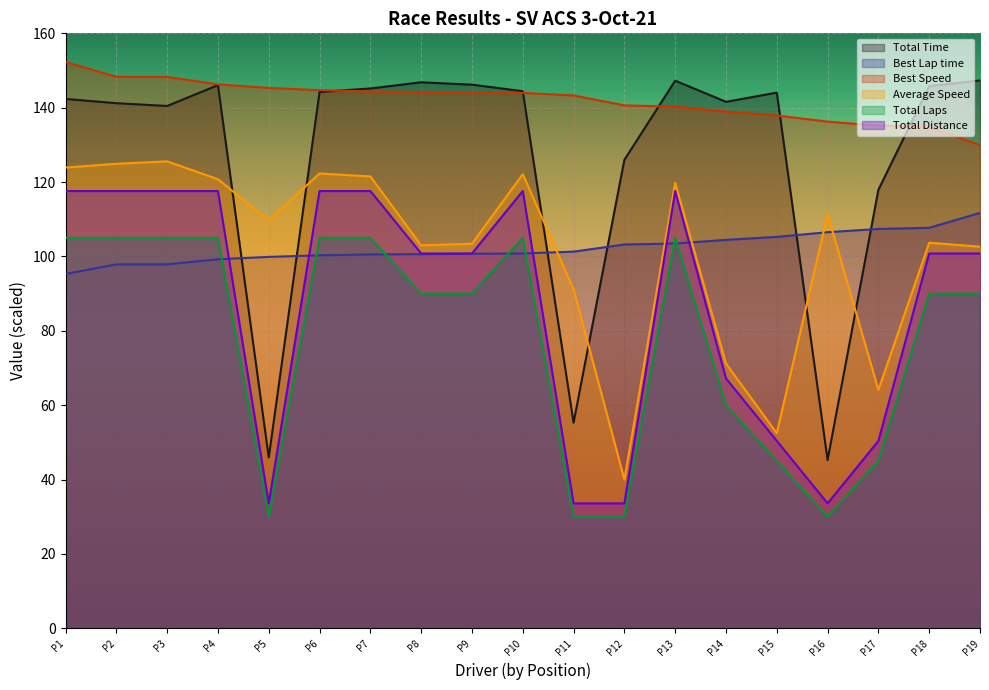

How many lines are shown in the chart?

6